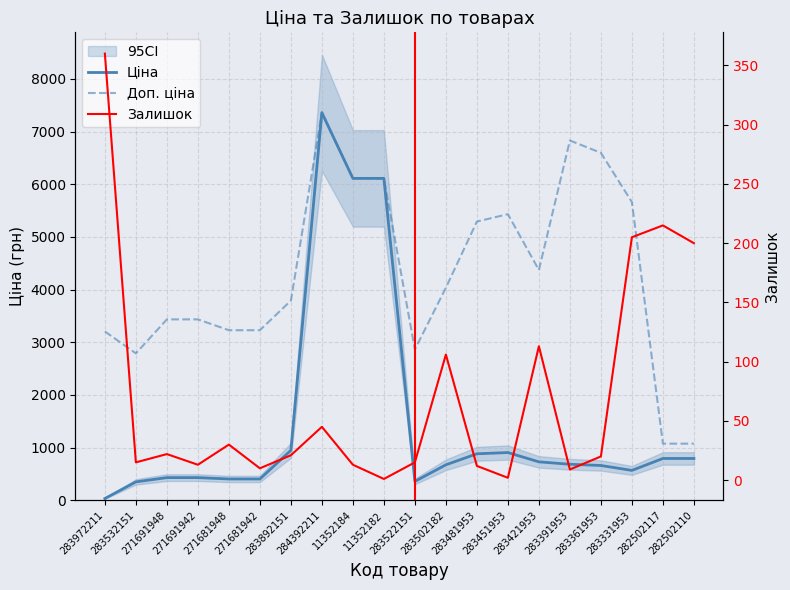

How many data points in Ціна are less than 683?

10